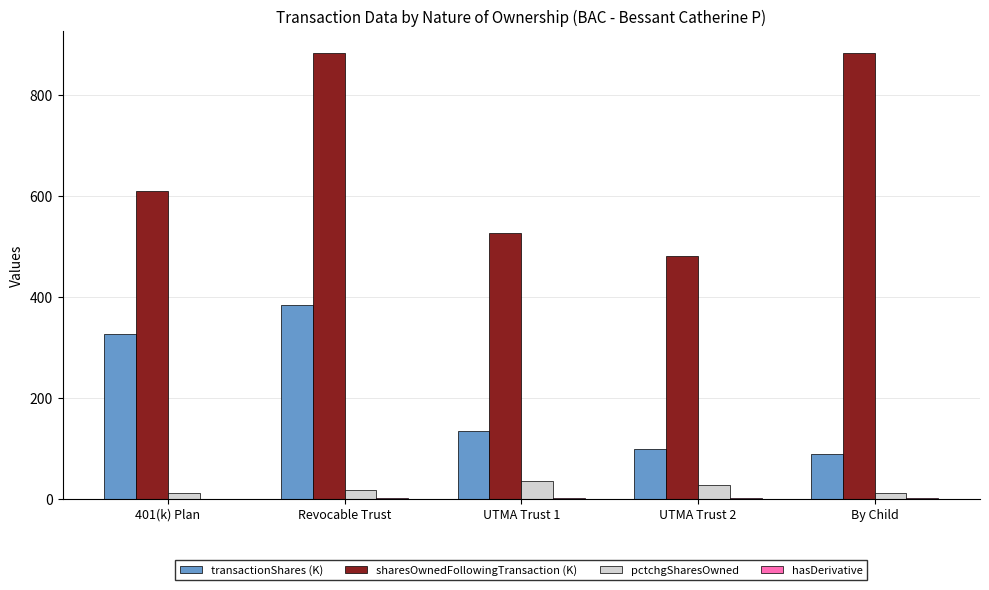

At which label is sharesOwnedFollowingTransaction (K) closest to 682?

401(k) Plan